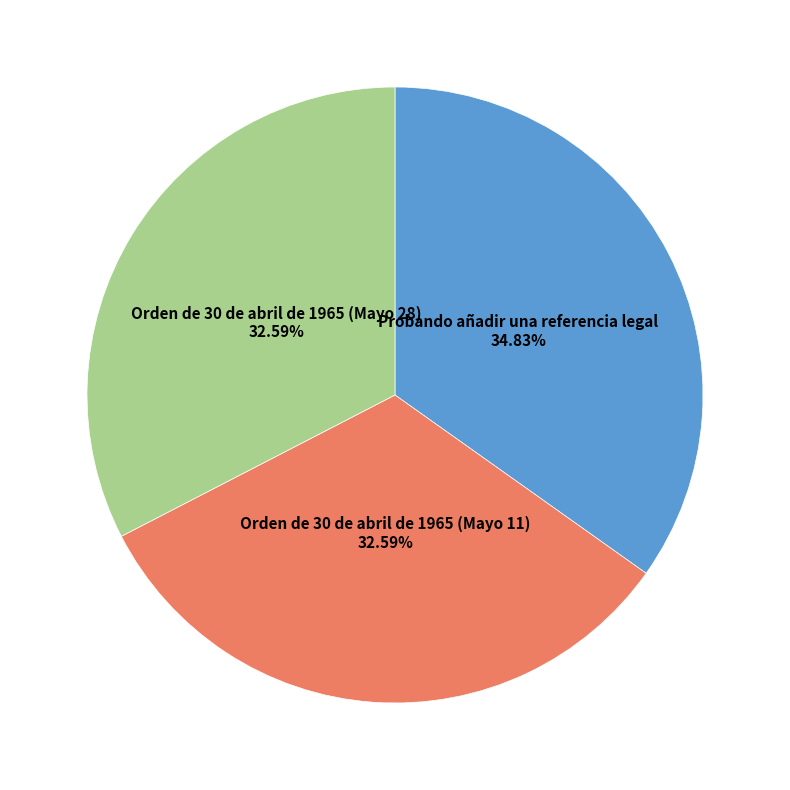

What percentage is the Orden de 30 de abril de 1965 (Mayo 28) slice, to the nearest percent?

33%